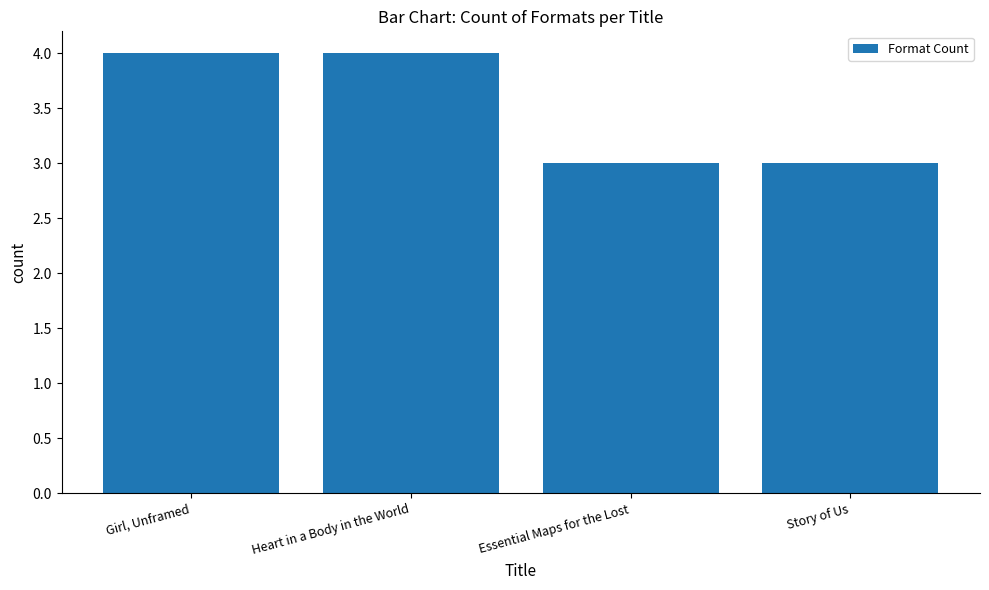

Read the value at Essential Maps for the Lost.

3